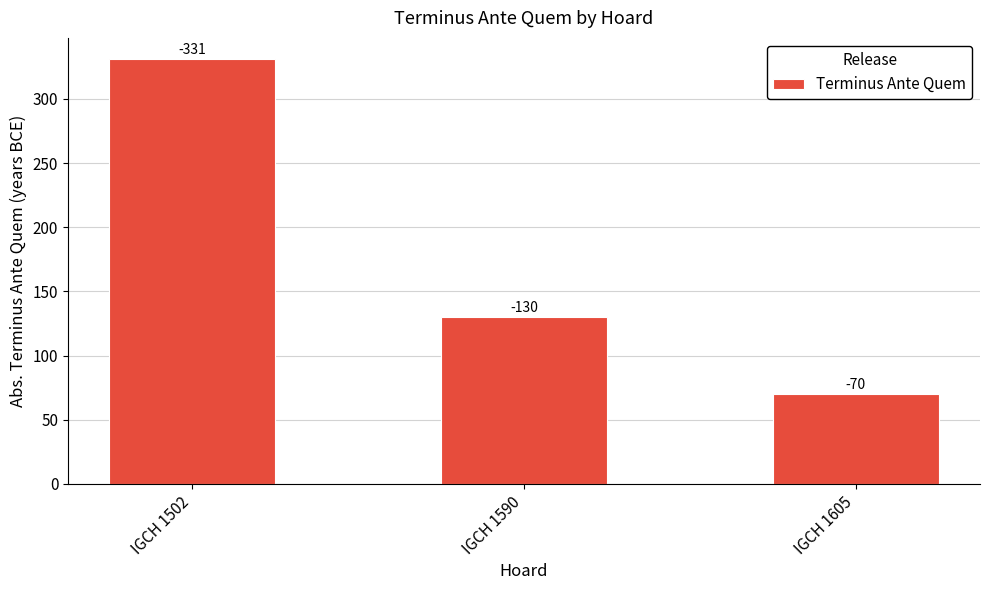

What is the sum of the values at IGCH 1605 and IGCH 1590?

200